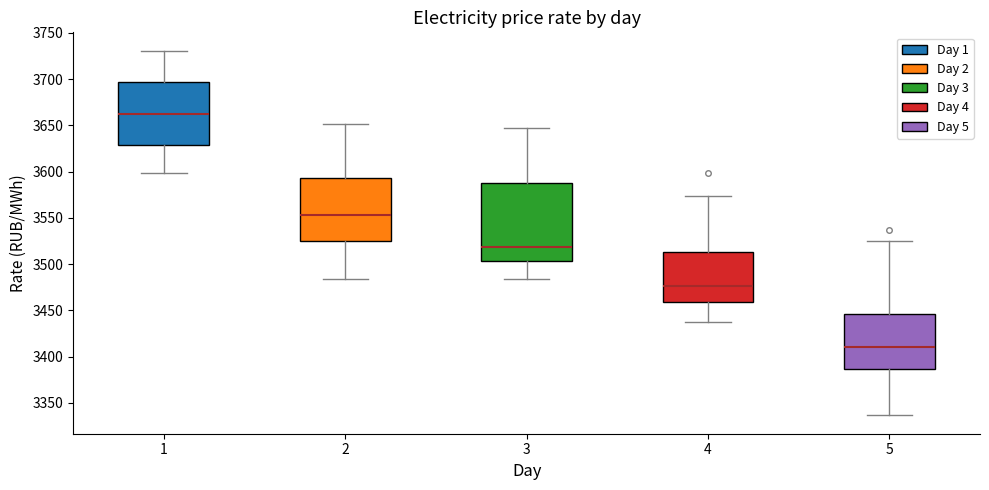

Comparing the boxes themselves (not the whiskers), which one is the tallest?

3